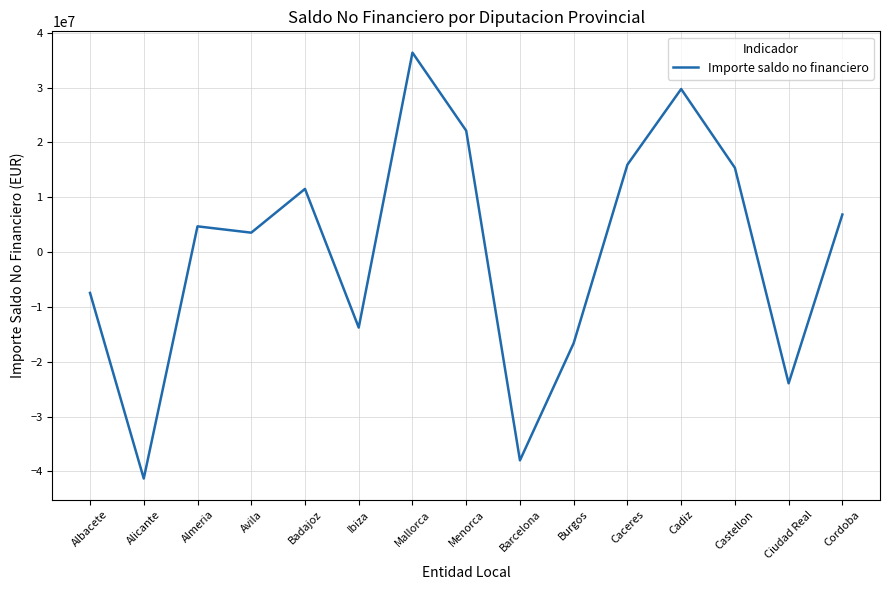

At which category does the data reach its first local valley?

Alicante